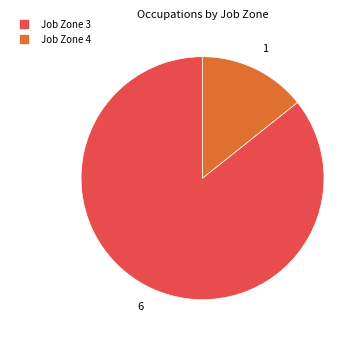

Does any single category account for the majority?

Yes